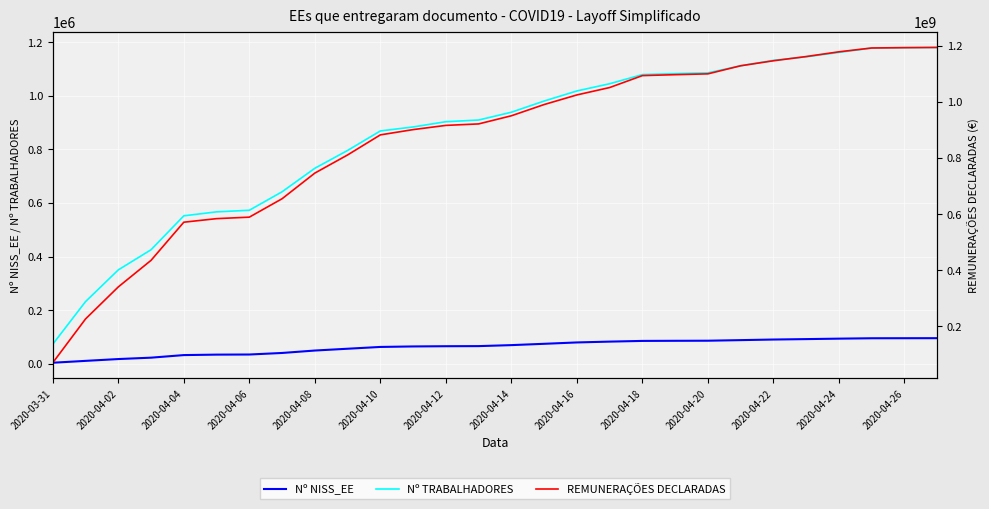

At which category does the chart reach its peak across all series?

27